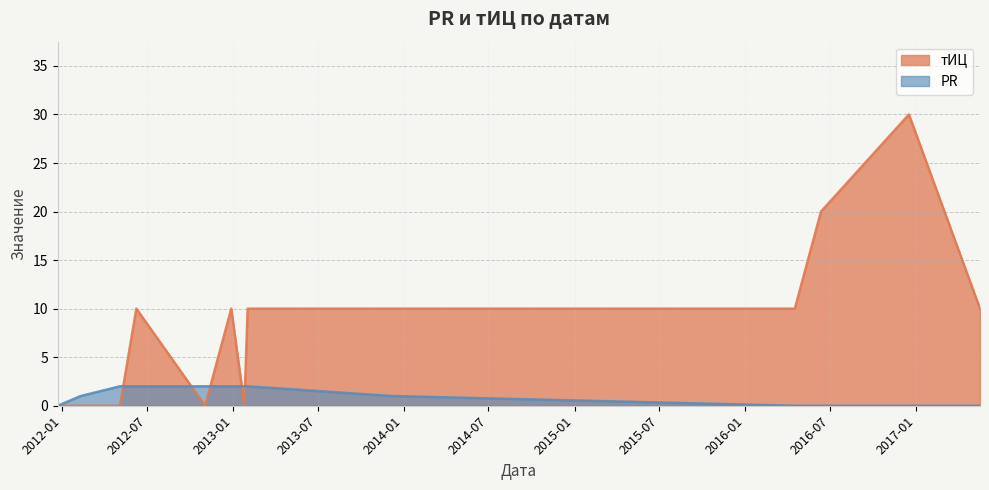

What is the difference between the highest and lowest values at 2013-12-06?

9